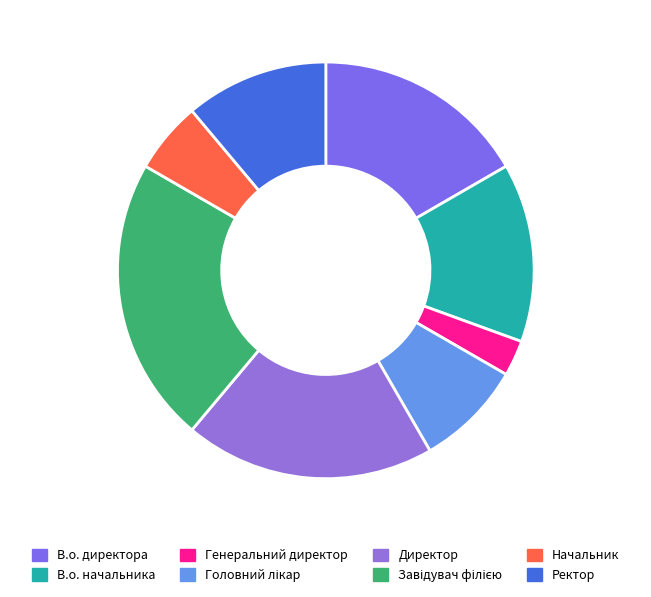

What percentage is NOT represented by Головний лікар?

91.7%